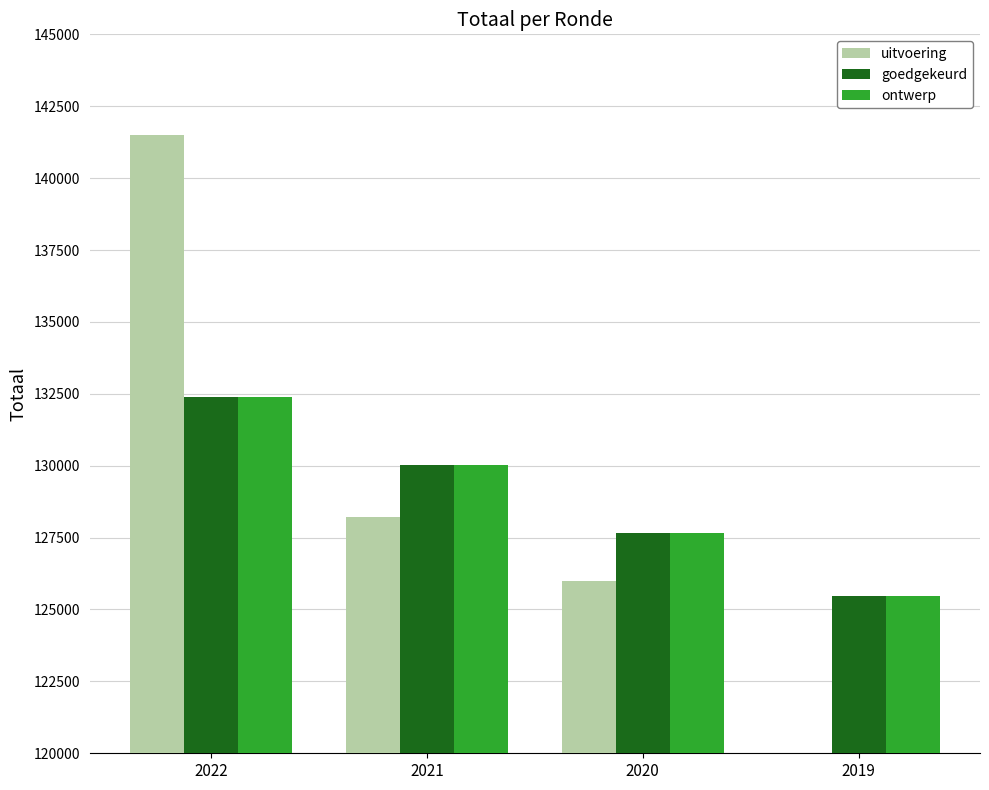

What is the value of the goedgekeurd bar at the 4th from the left?

125464